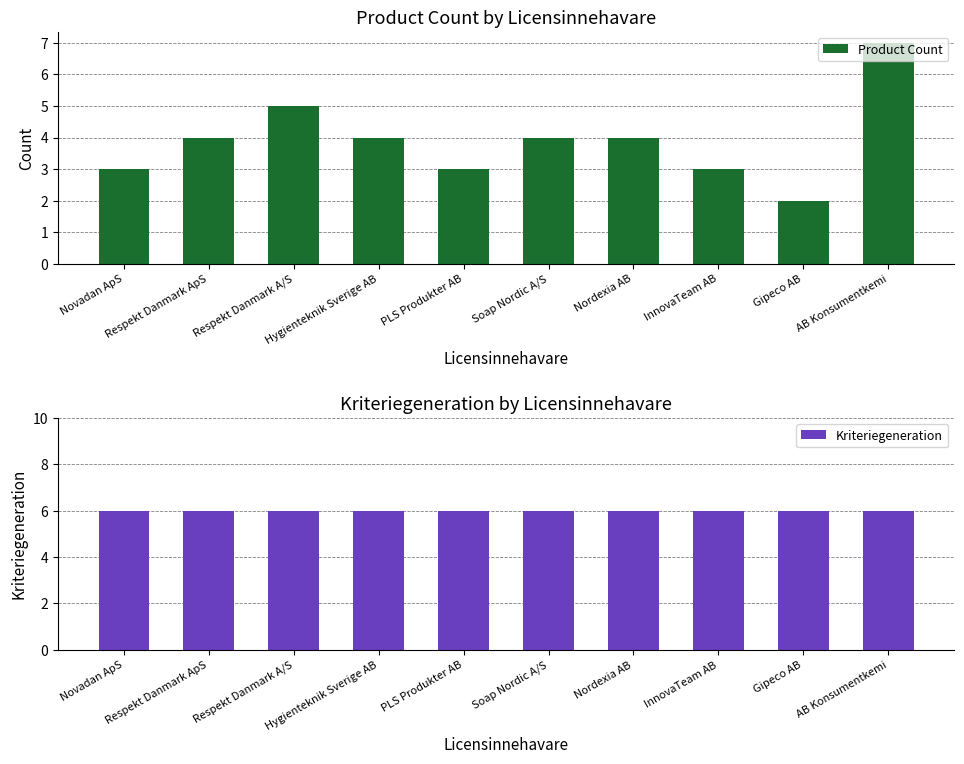

Reading left to right, extract all data points from this chart.

Product Count: Novadan ApS=3	Respekt Danmark ApS=4	Respekt Danmark A/S=5	Hygienteknik Sverige AB=4	PLS Produkter AB=3	Soap Nordic A/S=4	Nordexia AB=4	InnovaTeam AB=3	Gipeco AB=2	AB Konsumentkemi=7
Kriteriegeneration: Novadan ApS=6	Respekt Danmark ApS=6	Respekt Danmark A/S=6	Hygienteknik Sverige AB=6	PLS Produkter AB=6	Soap Nordic A/S=6	Nordexia AB=6	InnovaTeam AB=6	Gipeco AB=6	AB Konsumentkemi=6